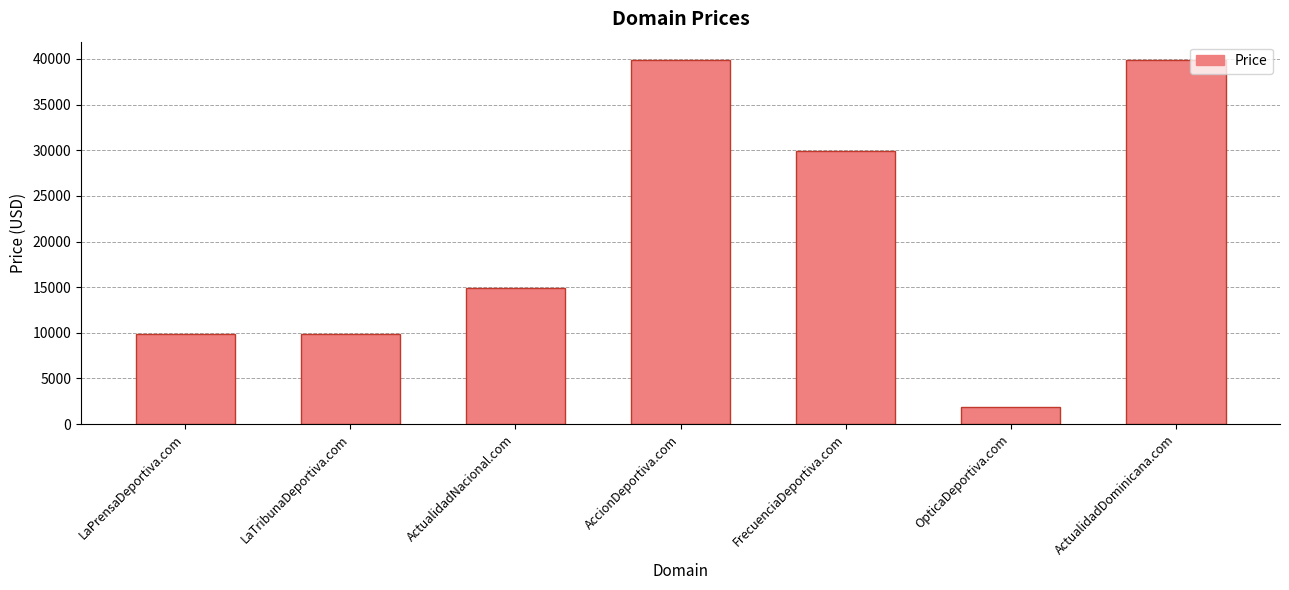

The chart shows a value of 14888 at ActualidadNacional.com. True or false?

True